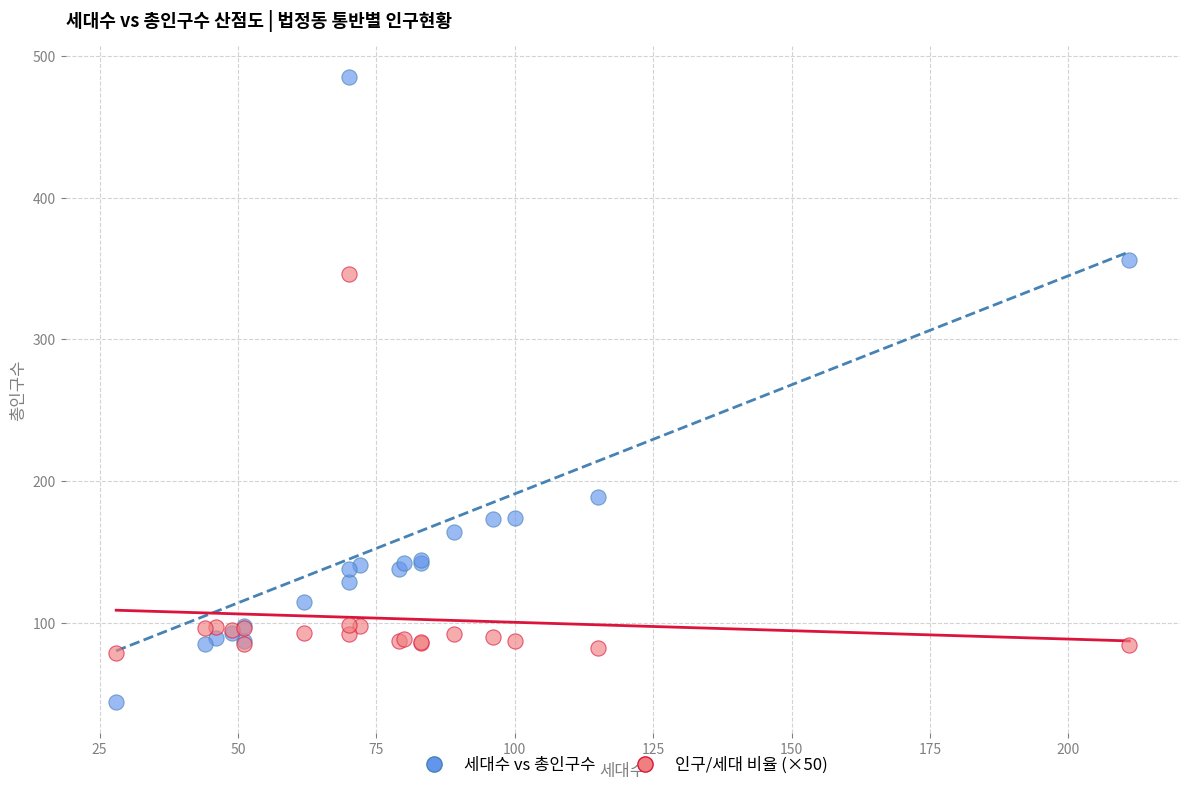

What are all the series names shown in the legend?

세대수 vs 총인구수, 인구/세대 비율 (×50)